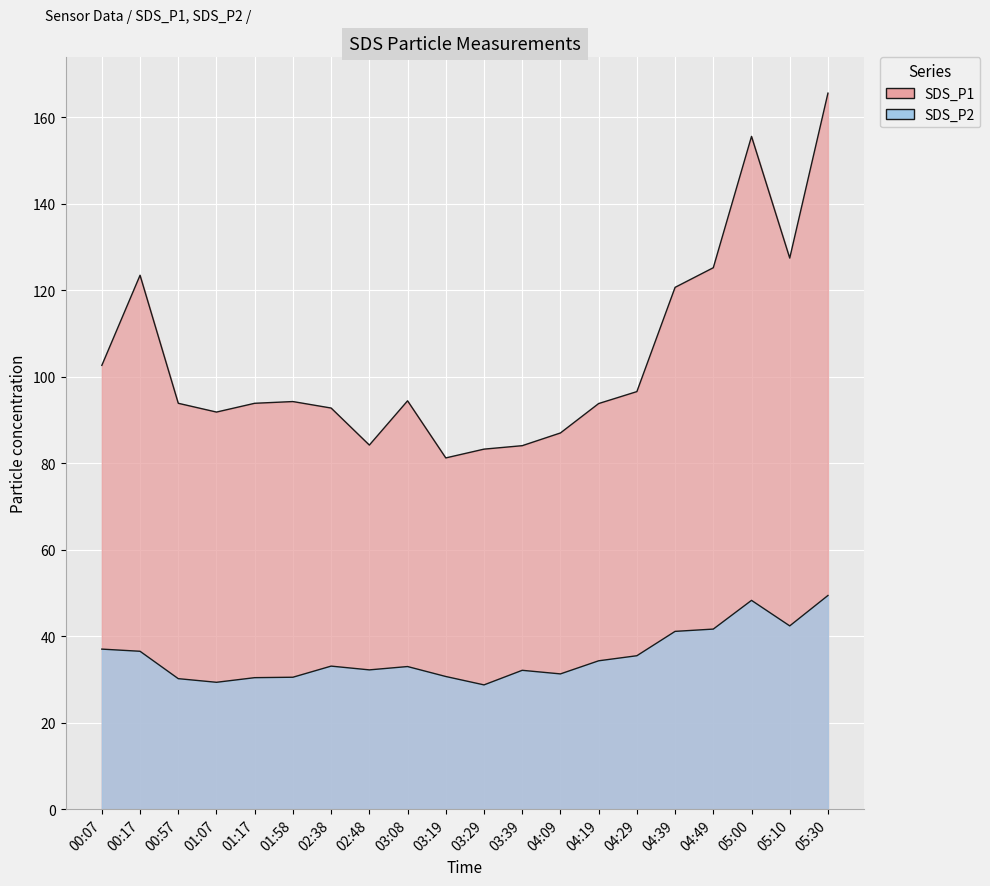

True or false: SDS_P1 and SDS_P2 intersect in this chart.

False